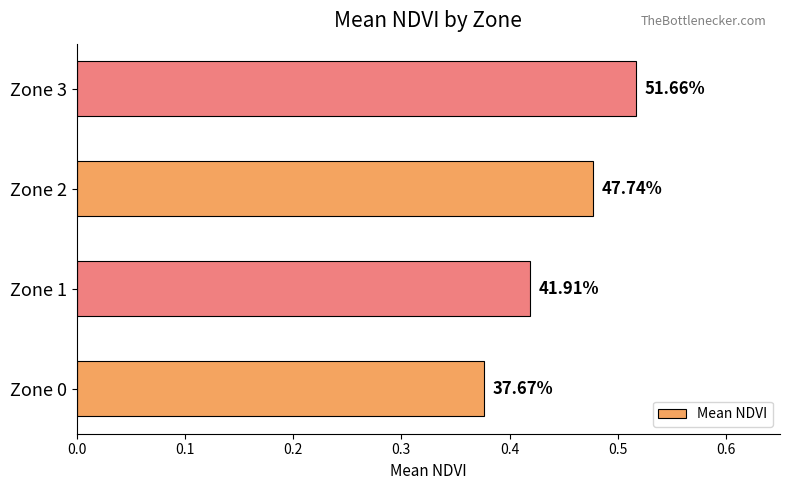

How many bars are there in total?

4